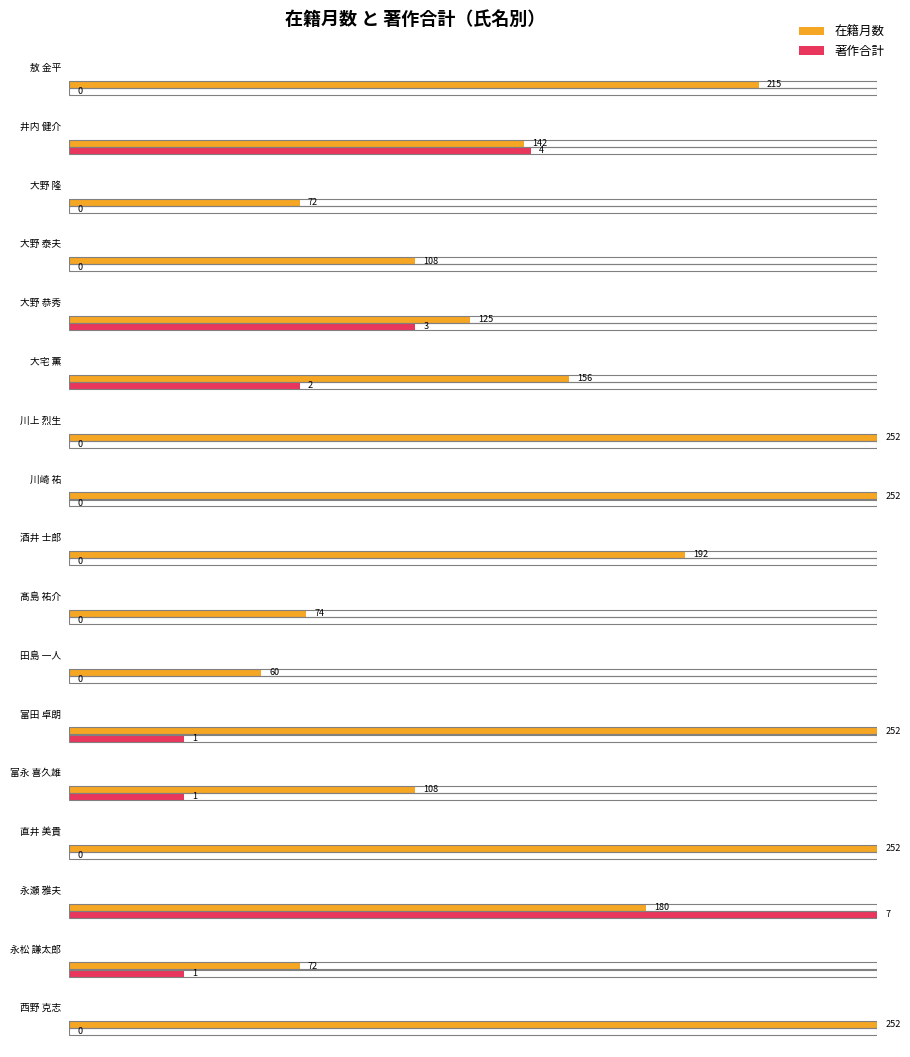

Rank the series by their average value, from lowest to highest.

著作合計, 在籍月数